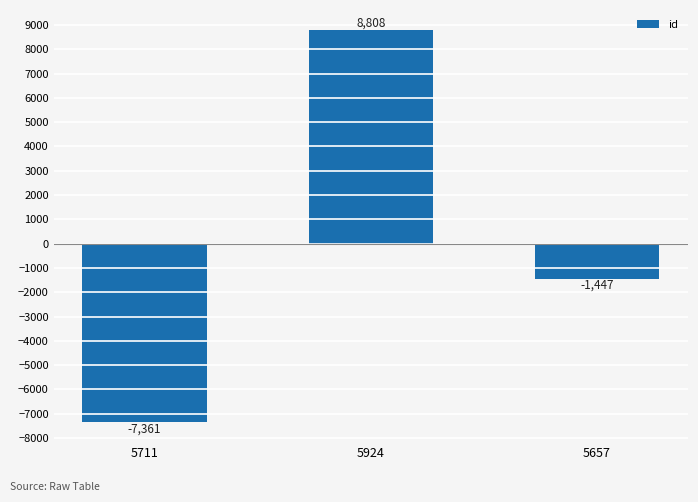

List the labels in order of value, smallest first.

5711, 5657, 5924